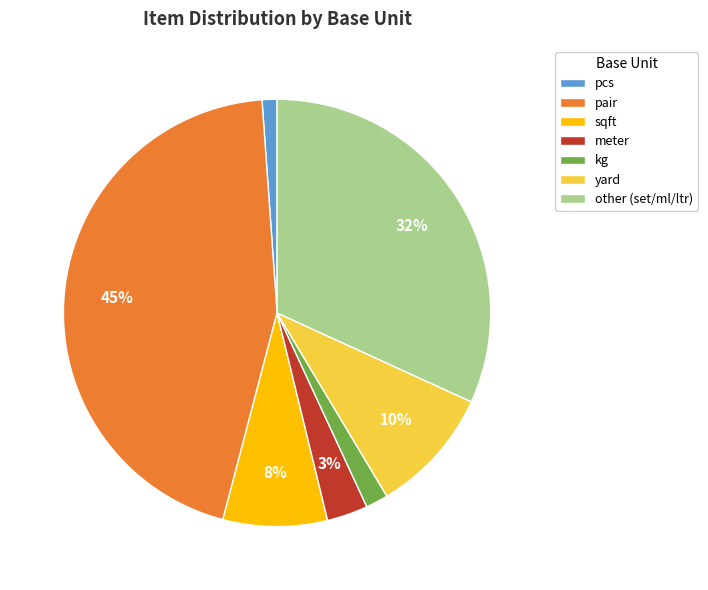

True or false: pair accounts for 31% of the total.

False